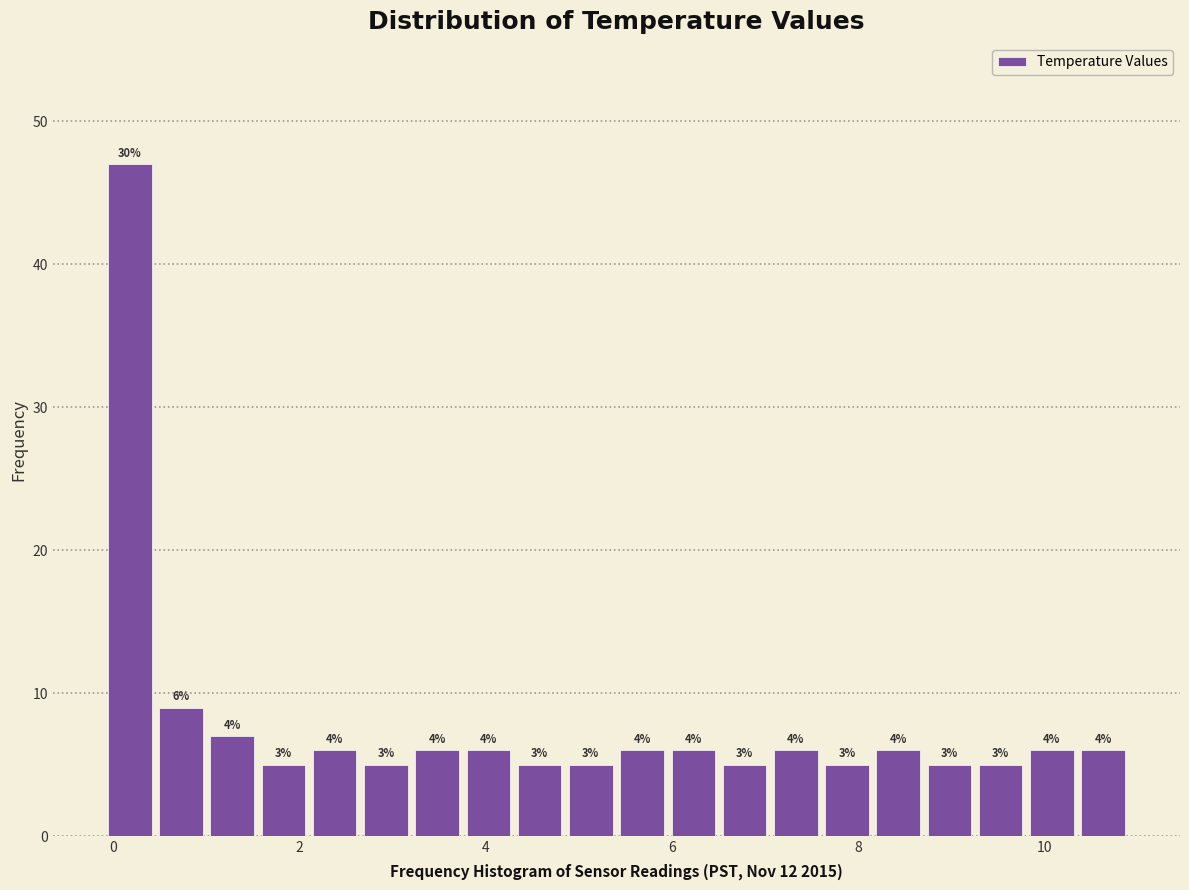

Read against the x-axis, roughly where is the centre of the tallest bar?

0.2